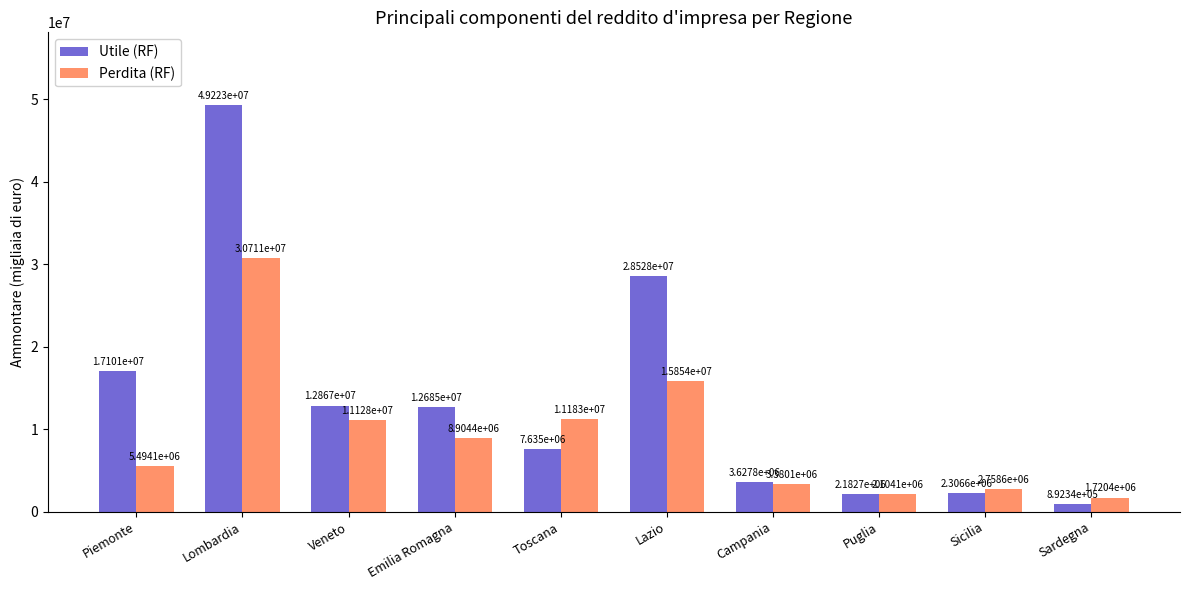

Rank the series by their average value, from highest to lowest.

Utile (RF), Perdita (RF)